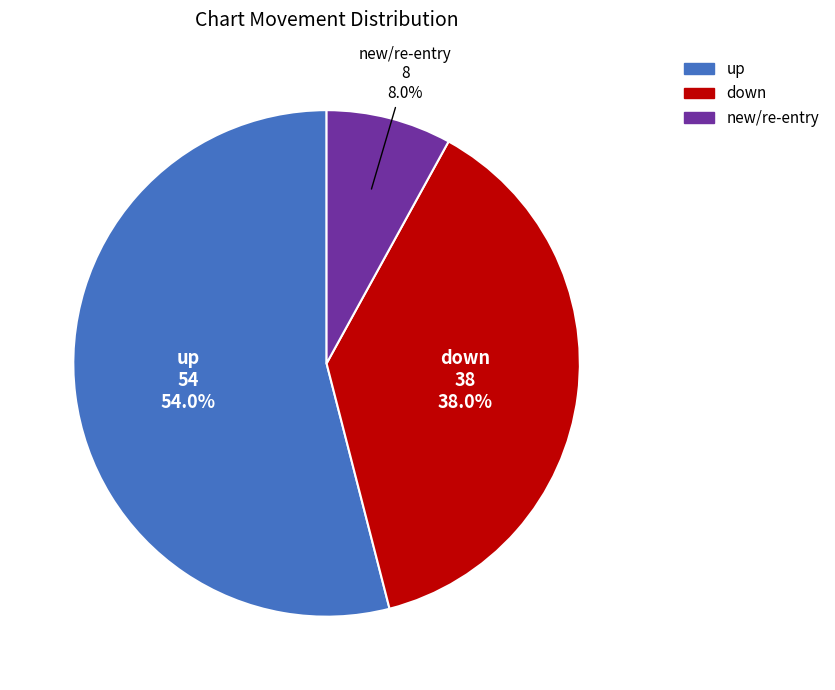

Is there any slice that represents more than half of the pie?

Yes